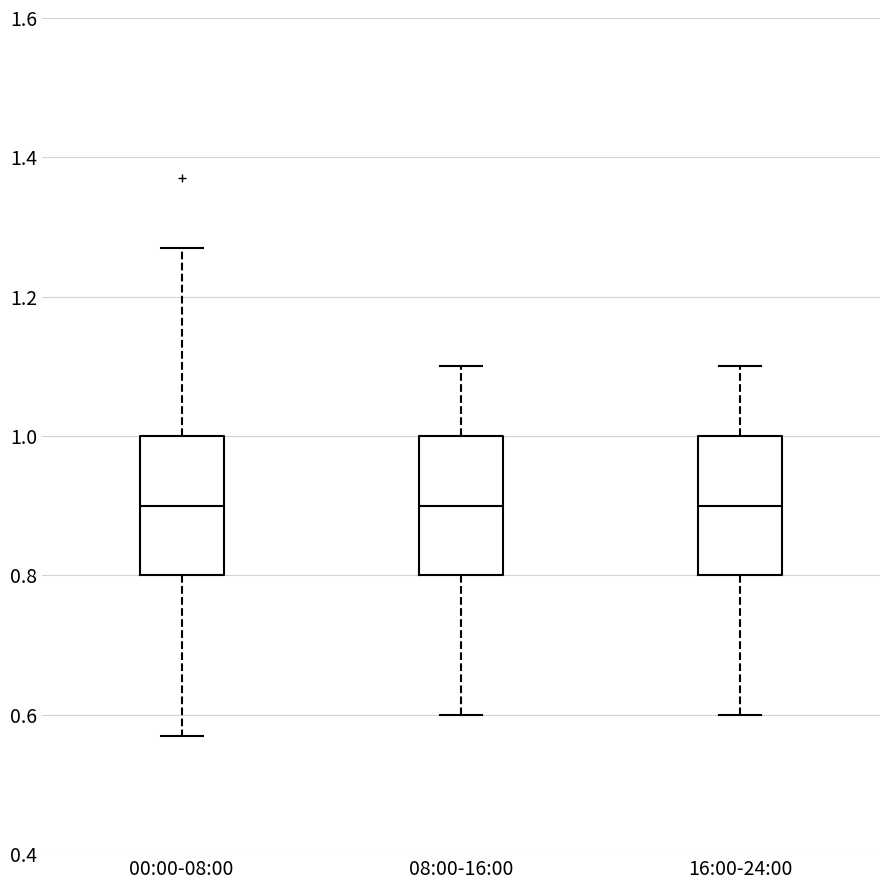

Where is the lower edge of the box for 08:00-16:00 on the y-axis? The values are not printed on the chart, so give them approximately, as read against the axis.

0.80